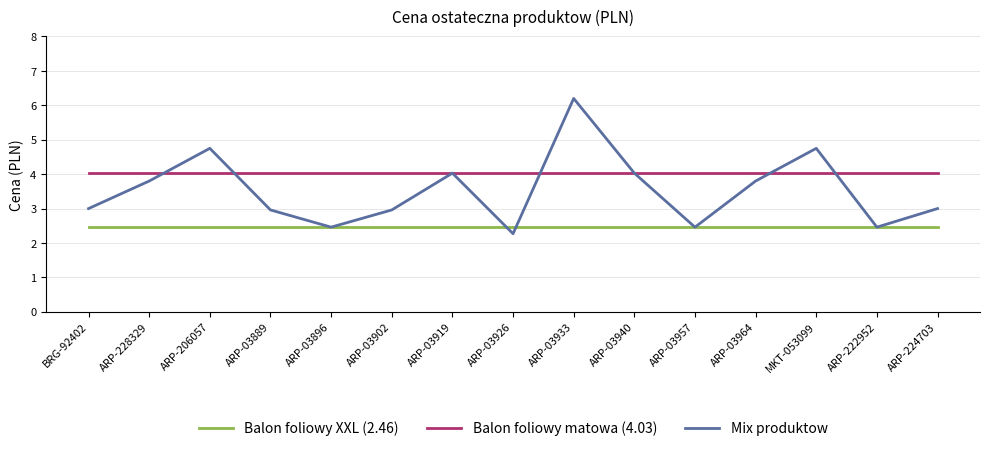

Read the Mix produktow value at ARP-03926.

2.3